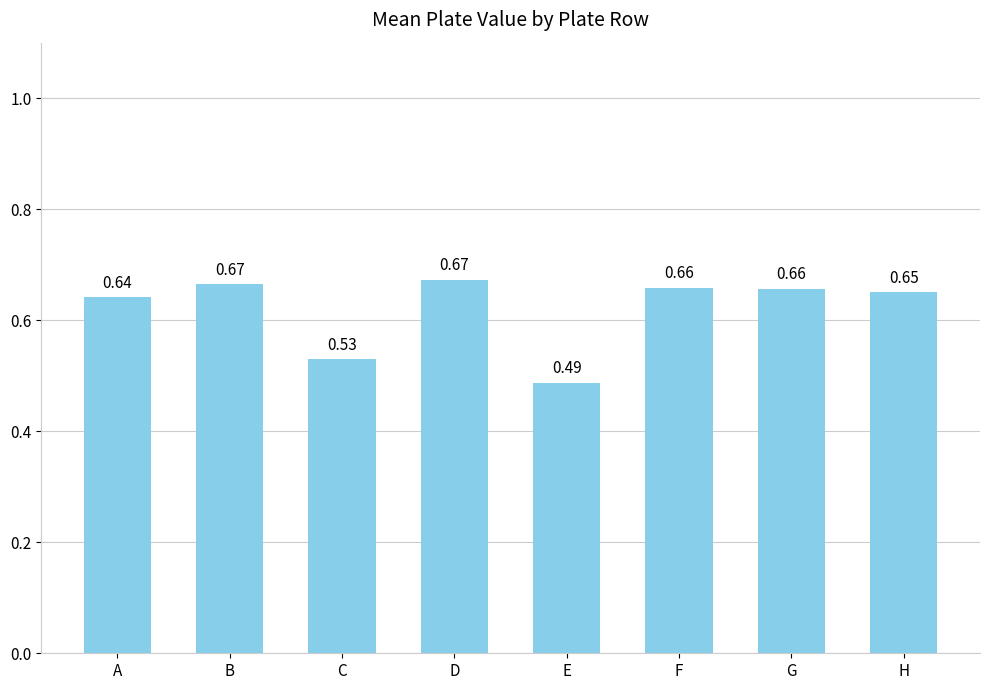

What is the difference between the maximum and second lowest values?

0.1